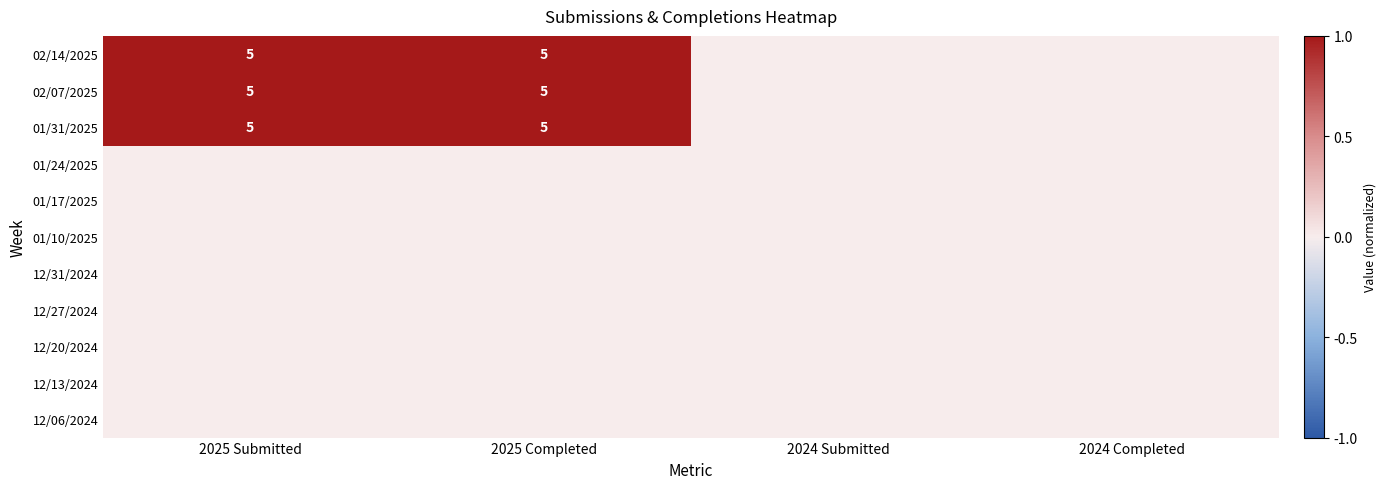

At how many categories does at least one series exceed 0?

4